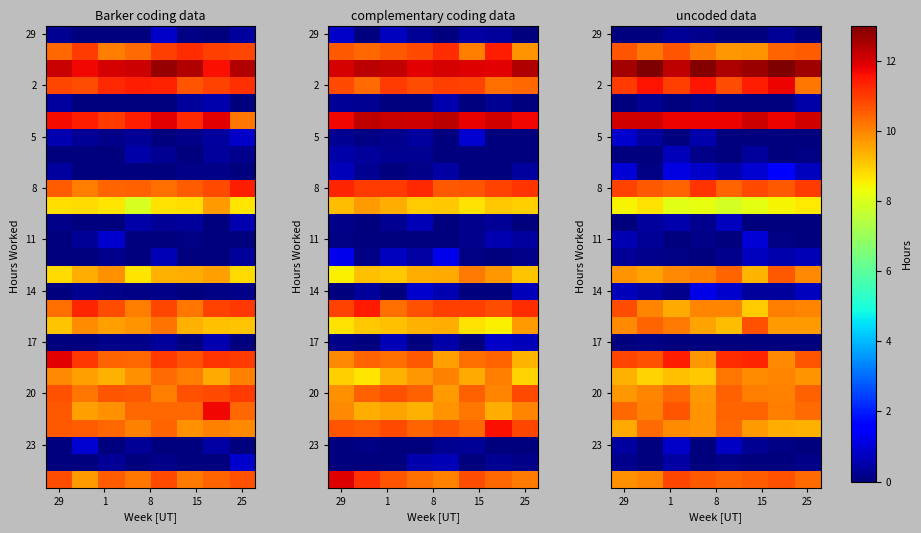

Count the number of categories in the chart.

8